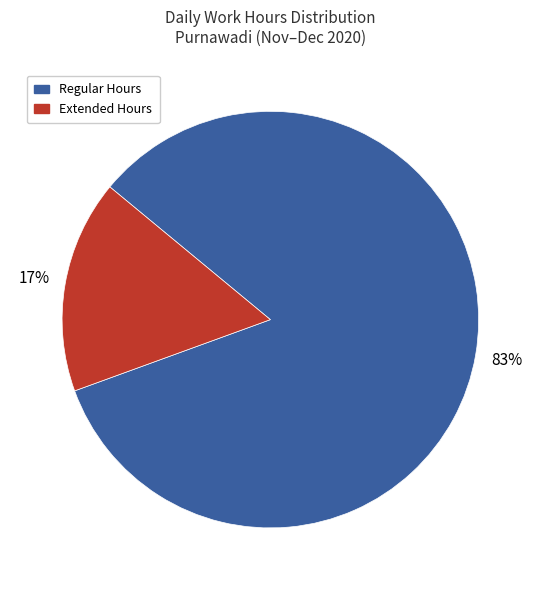

Is the sum of Regular Hours and Extended Hours greater than half?

Yes